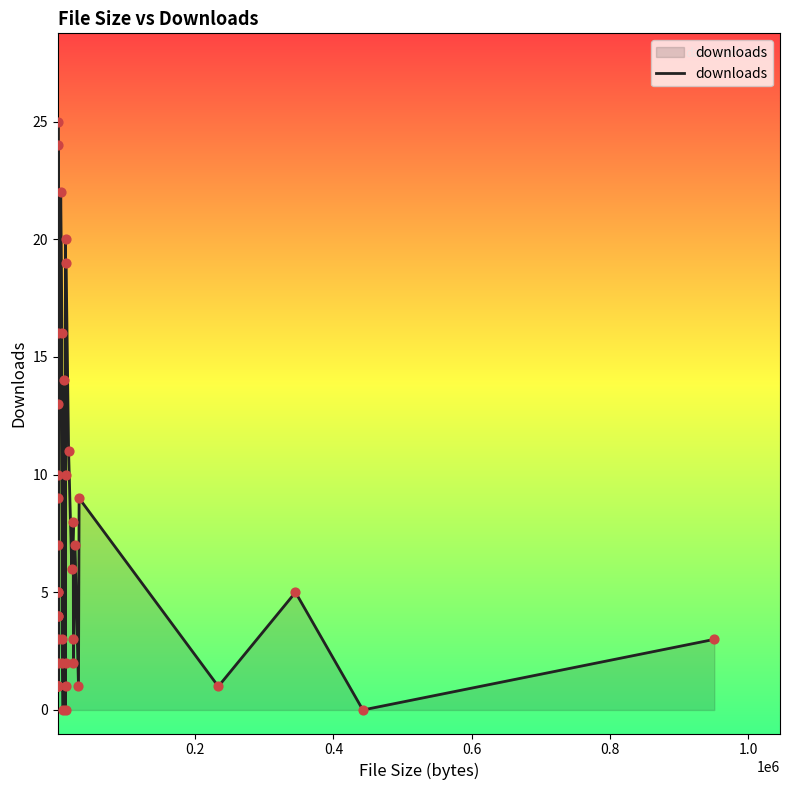

What is the ratio of the value at 10831 to the value at 345093?

2.8